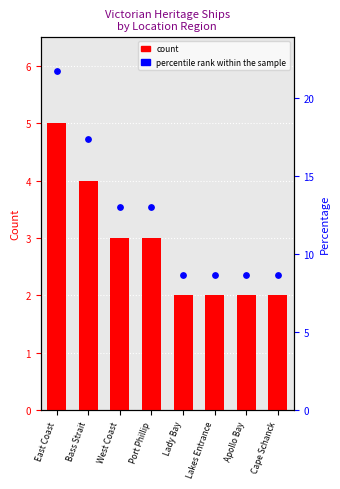

Which has a higher value, Cape Schanck or Port Phillip?

Port Phillip